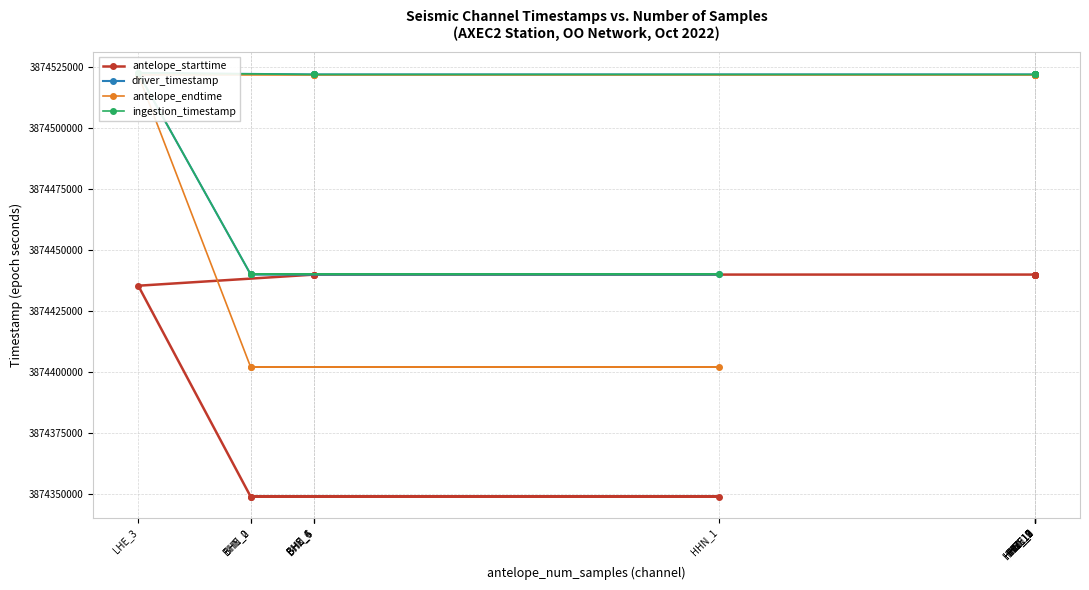

What is the difference between the highest and lowest values at LHE_3?

87191.2